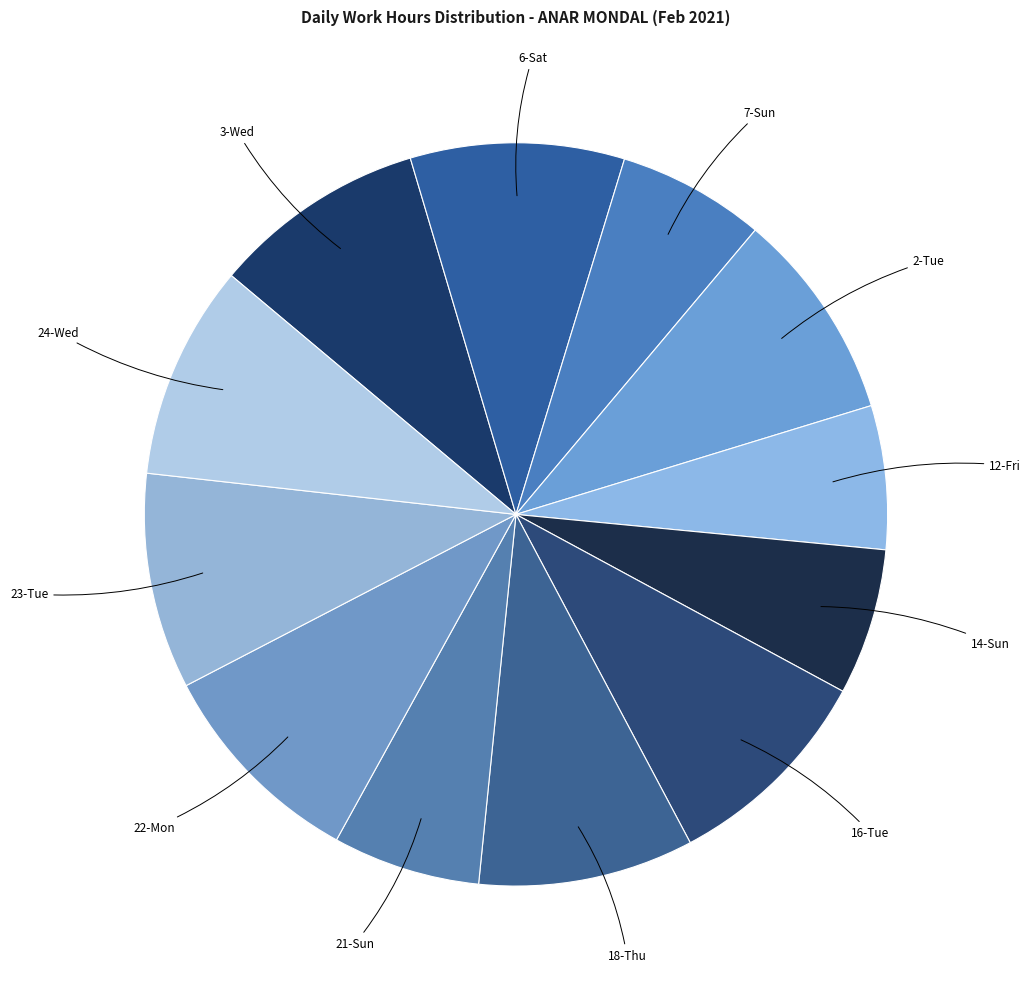

Is there a majority slice in this chart?

No